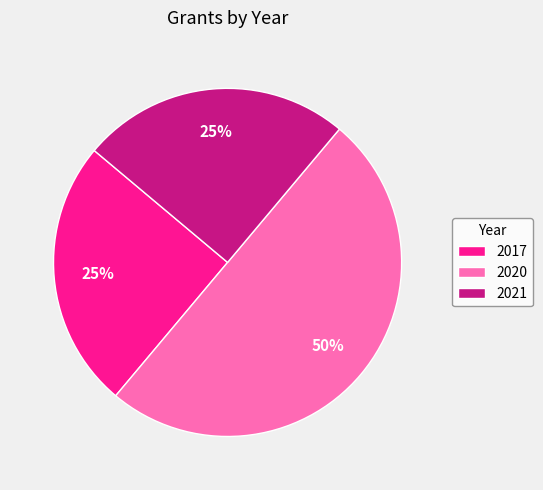

Count the number of slices in the pie.

3